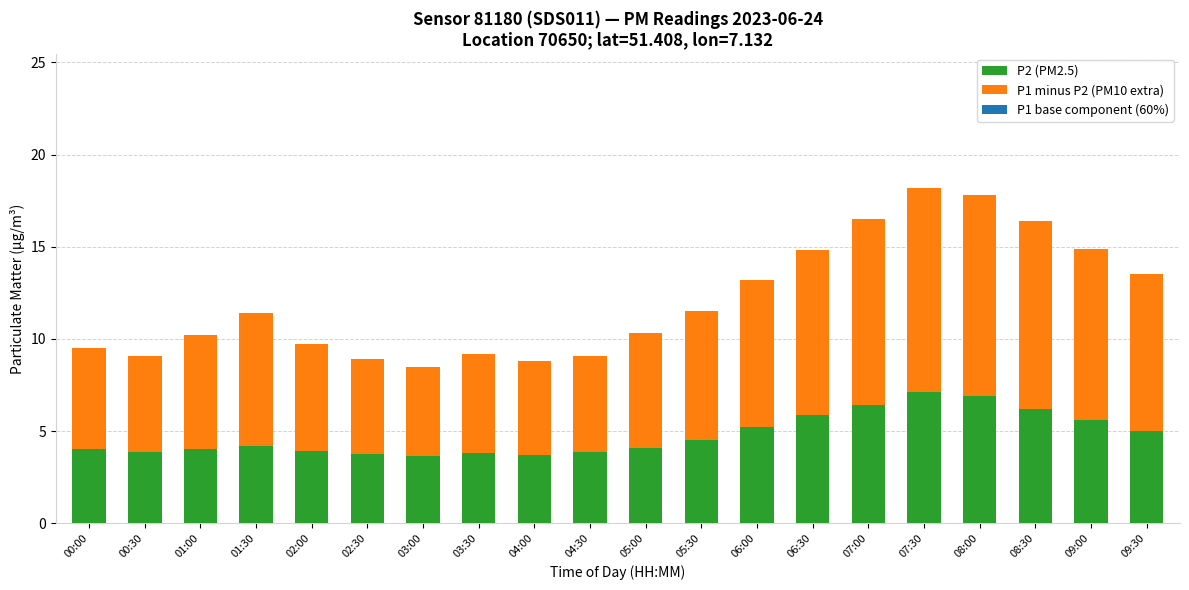

What position from the right is 01:30?

17